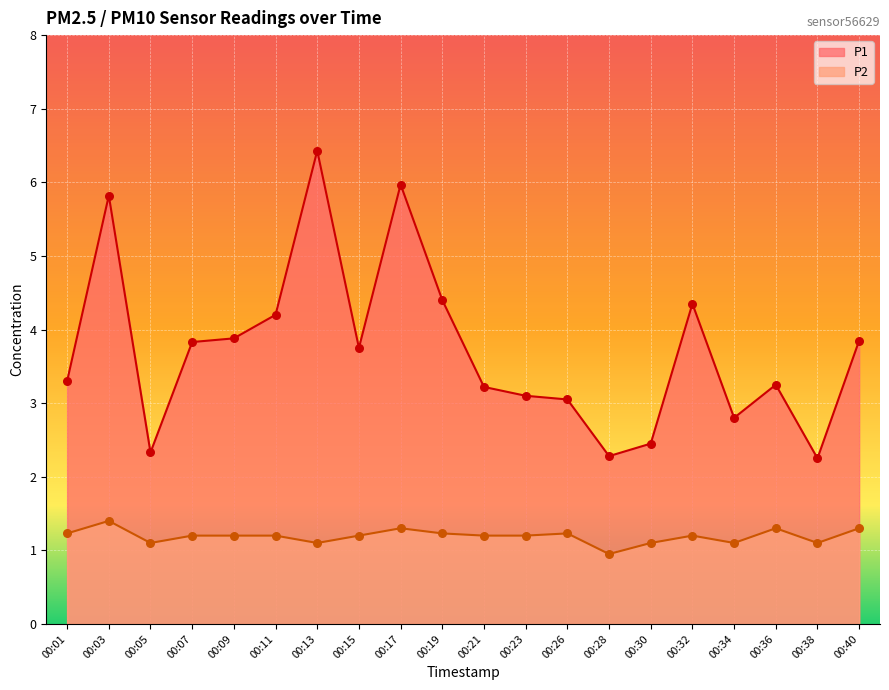

Which series has the largest total across all categories?

P1